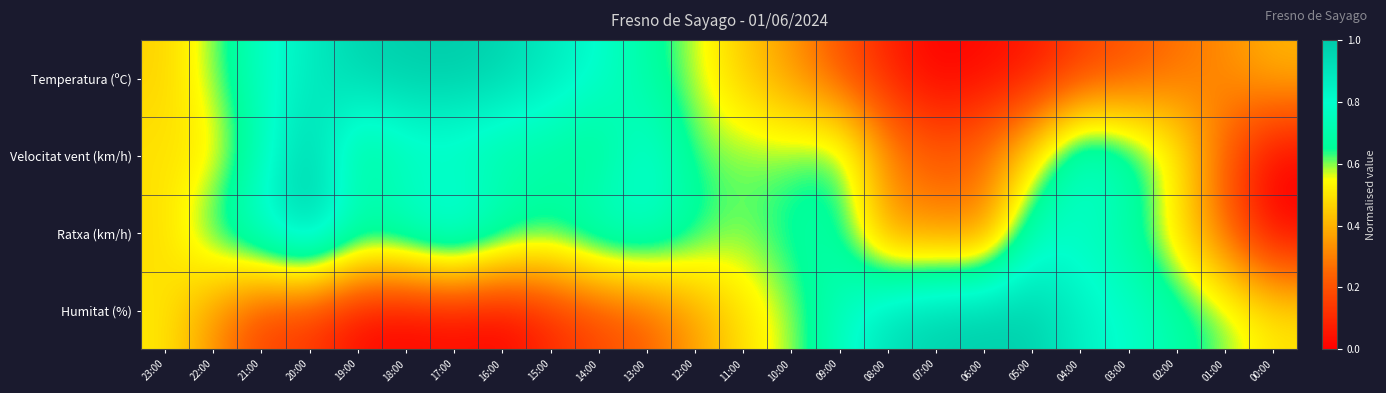

Reading left to right, extract all data points from this chart.

Temperatura (ºC): 23:00=0.5	22:00=0.6	21:00=0.8	20:00=0.9	19:00=1.0	18:00=1.0	17:00=1.0	16:00=1.0	15:00=0.9	14:00=0.8	13:00=0.7	12:00=0.6	11:00=0.4	10:00=0.3	09:00=0.2	08:00=0.1	07:00=0.0	06:00=0.0	05:00=0.1	04:00=0.1	03:00=0.2	02:00=0.3	01:00=0.3	00:00=0.4
Velocitat vent (km/h): 23:00=0.5	22:00=0.5	21:00=0.7	20:00=1.0	19:00=0.6	18:00=0.7	17:00=0.7	16:00=0.7	15:00=0.7	14:00=0.6	13:00=0.8	12:00=0.6	11:00=0.6	10:00=0.6	09:00=0.7	08:00=0.3	07:00=0.2	06:00=0.3	05:00=0.5	04:00=0.8	03:00=0.7	02:00=0.6	01:00=0.2	00:00=0.0
Ratxa (km/h): 23:00=0.5	22:00=0.7	21:00=0.8	20:00=1.0	19:00=0.8	18:00=0.8	17:00=0.9	16:00=0.8	15:00=0.7	14:00=0.8	13:00=0.8	12:00=0.7	11:00=0.6	10:00=0.7	09:00=0.7	08:00=0.3	07:00=0.3	06:00=0.3	05:00=0.8	04:00=0.8	03:00=0.7	02:00=0.5	01:00=0.2	00:00=0.0
Humitat (%): 23:00=0.5	22:00=0.3	21:00=0.2	20:00=0.1	19:00=0.0	18:00=0.0	17:00=0.0	16:00=0.0	15:00=0.1	14:00=0.2	13:00=0.2	12:00=0.4	11:00=0.5	10:00=0.6	09:00=0.8	08:00=0.9	07:00=1.0	06:00=1.0	05:00=1.0	04:00=0.8	03:00=0.8	02:00=0.7	01:00=0.6	00:00=0.5